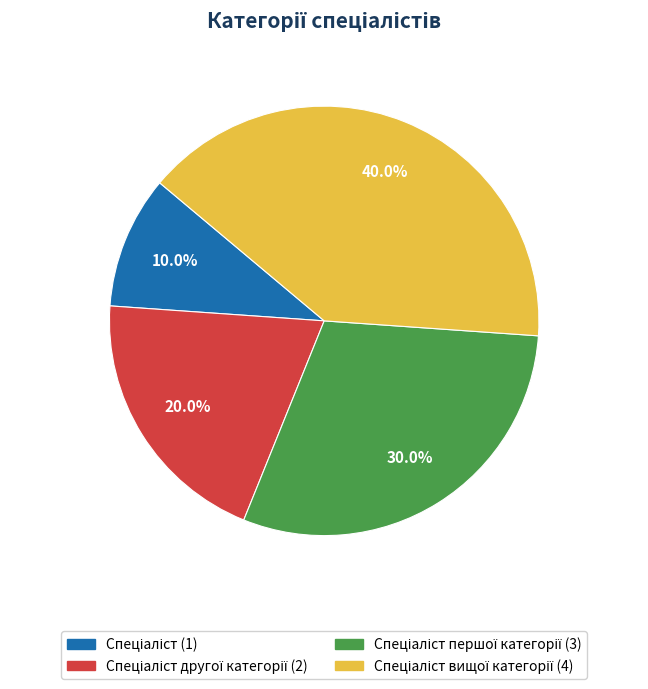

Is there any slice that represents more than half of the pie?

No